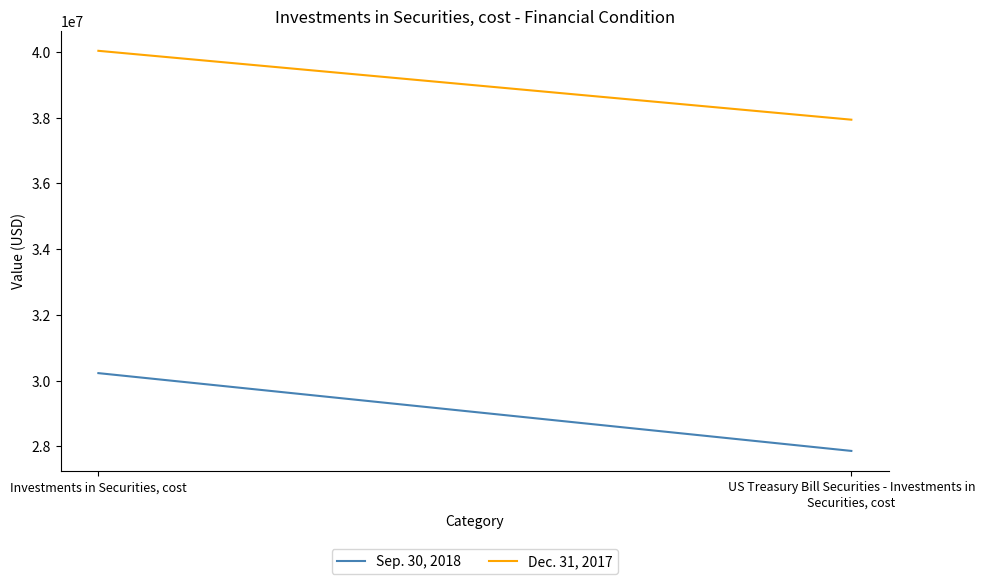

List the series in order of their overall mean, highest first.

Dec. 31, 2017, Sep. 30, 2018